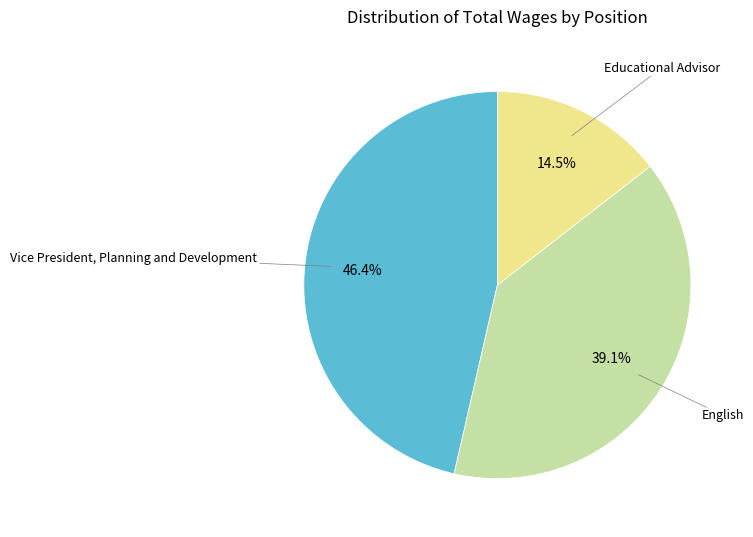

Is Vice President, Planning and Development the majority of the pie?

No